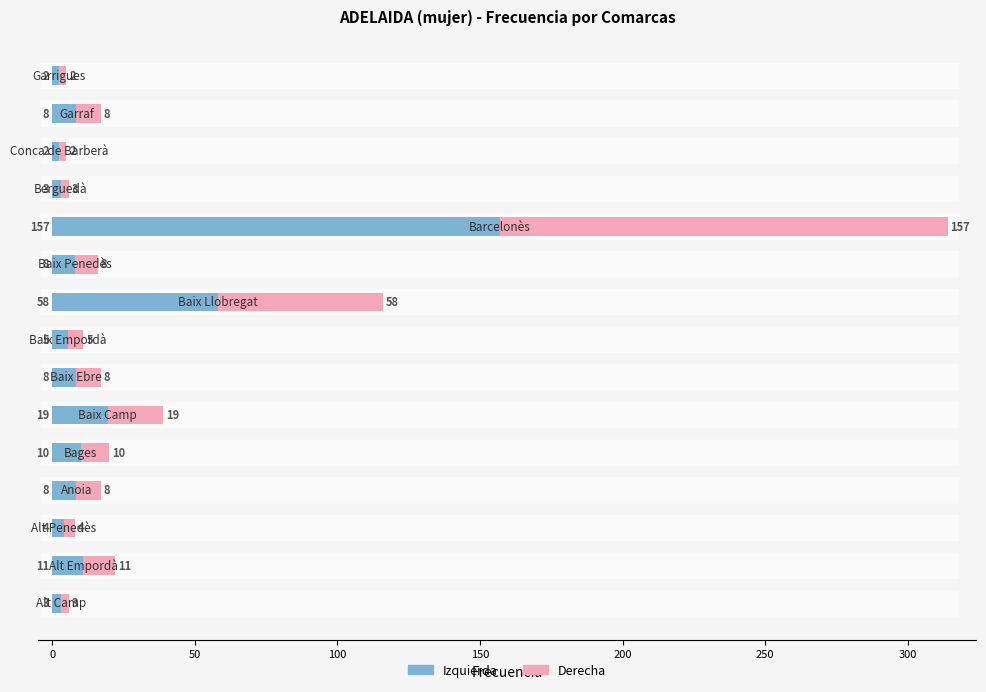

How many series are shown in this chart?

2